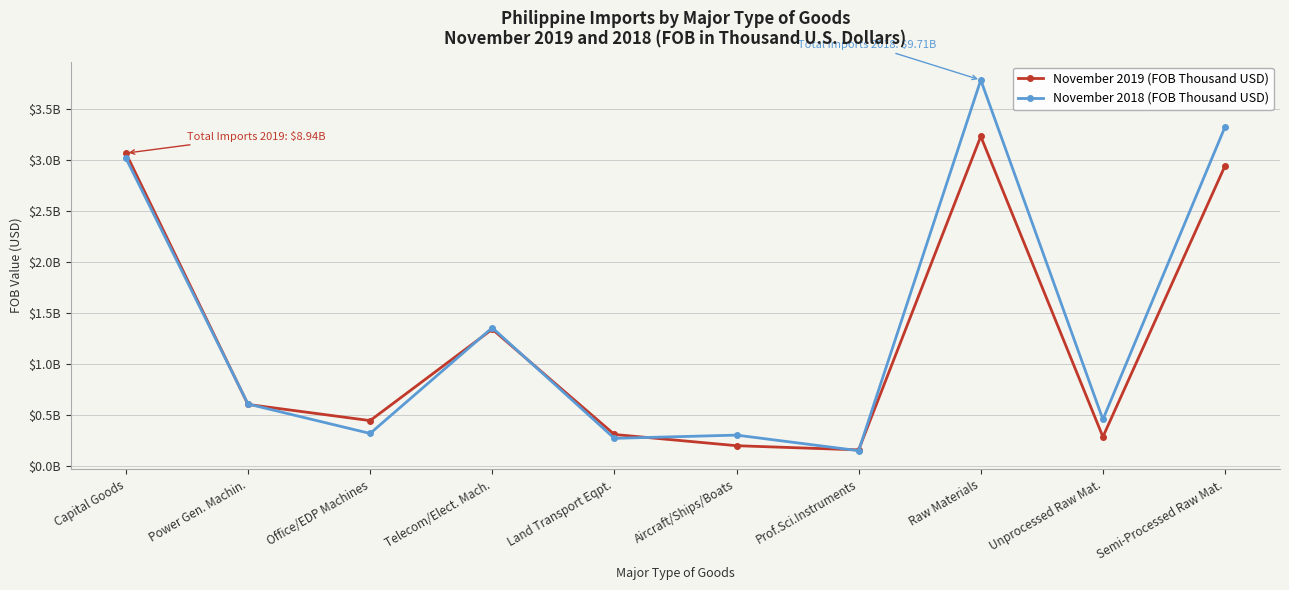

What is the label of the 6th point from the left?

Aircraft/Ships/Boats